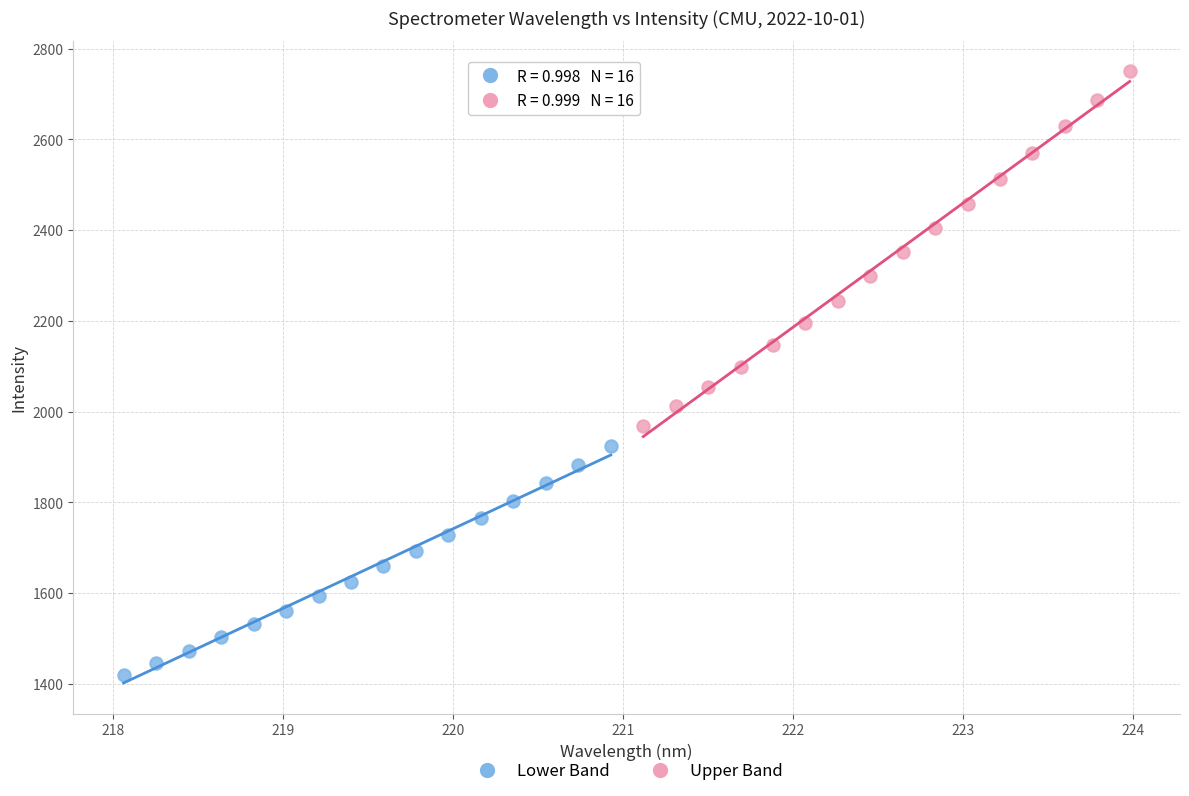

What are all the series names shown in the legend?

Lower Band, Upper Band